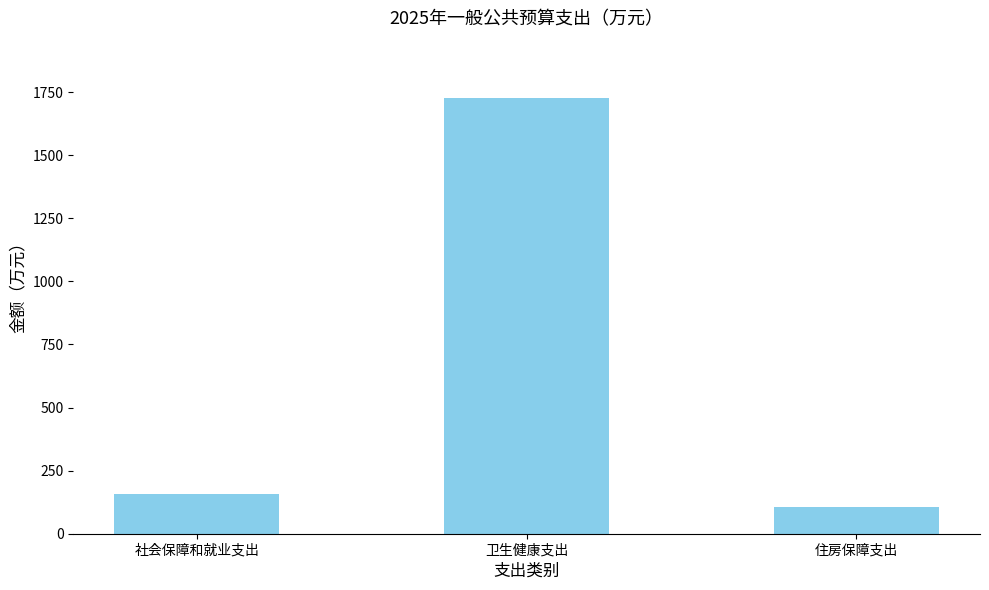

What is the minimum value shown in the chart?

107.5